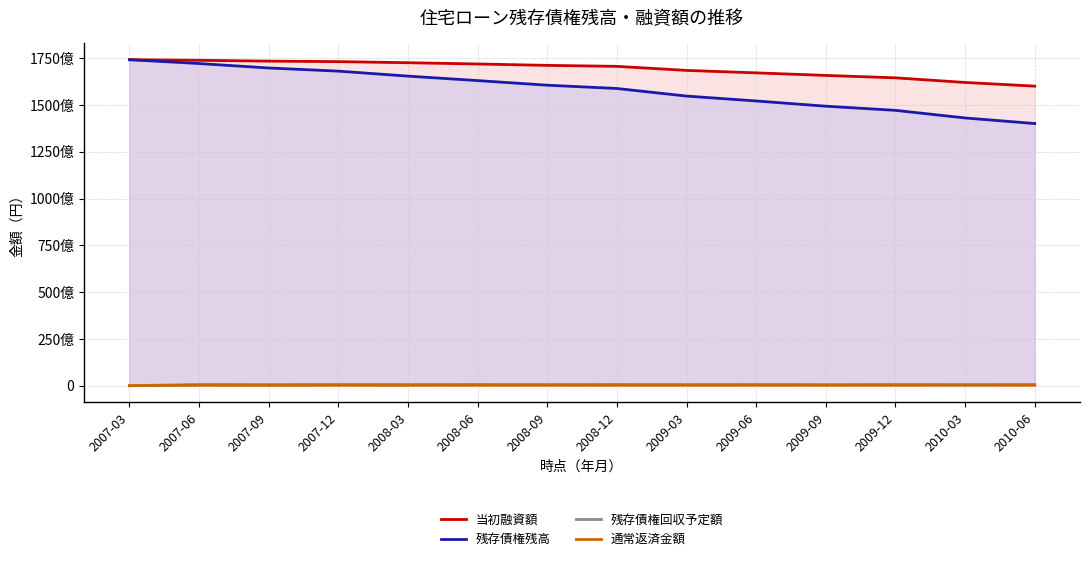

What is the average value of the 通常返済金額 series?

270989099